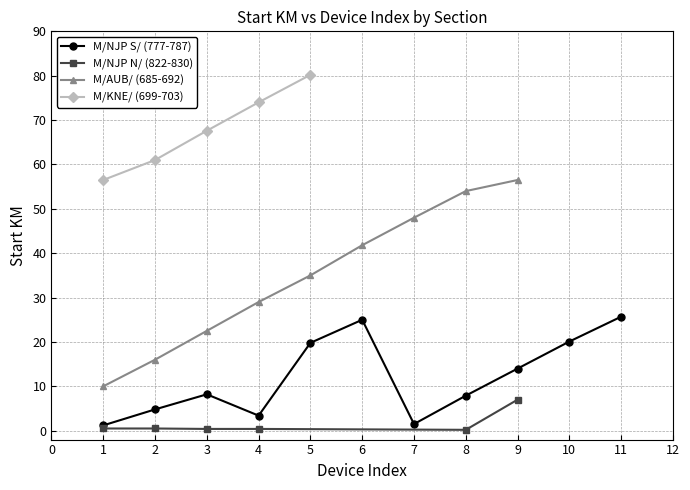

At how many categories does at least one series exceed 55?

6